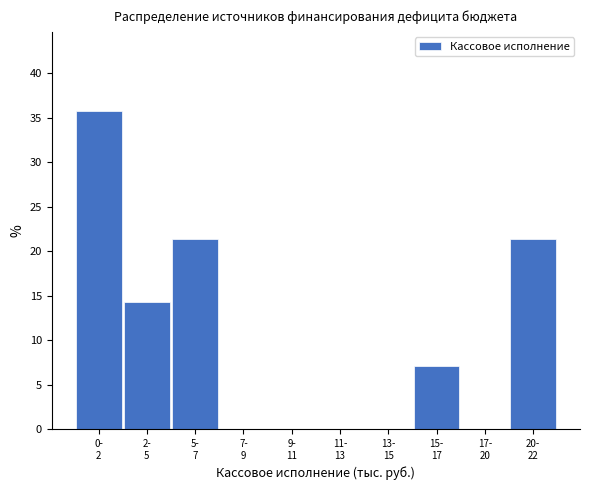

What is the greatest value displayed?

35.7